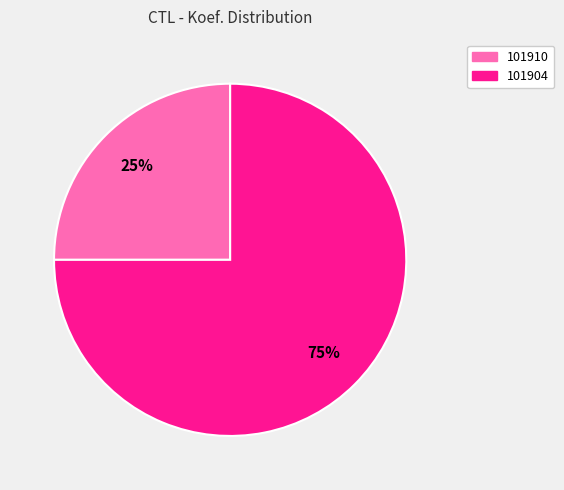

To the nearest percent, what is the average slice percentage?

50%